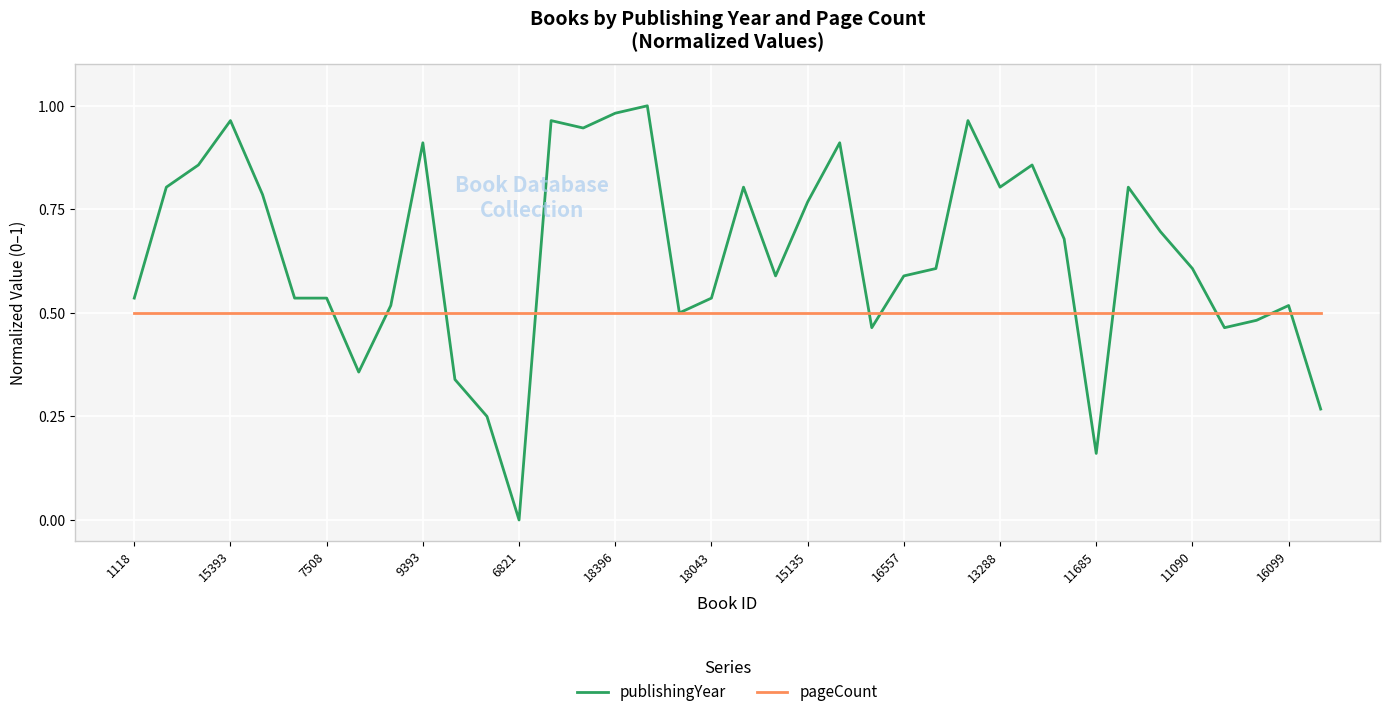

Which series has the largest range (max minus min)?

publishingYear